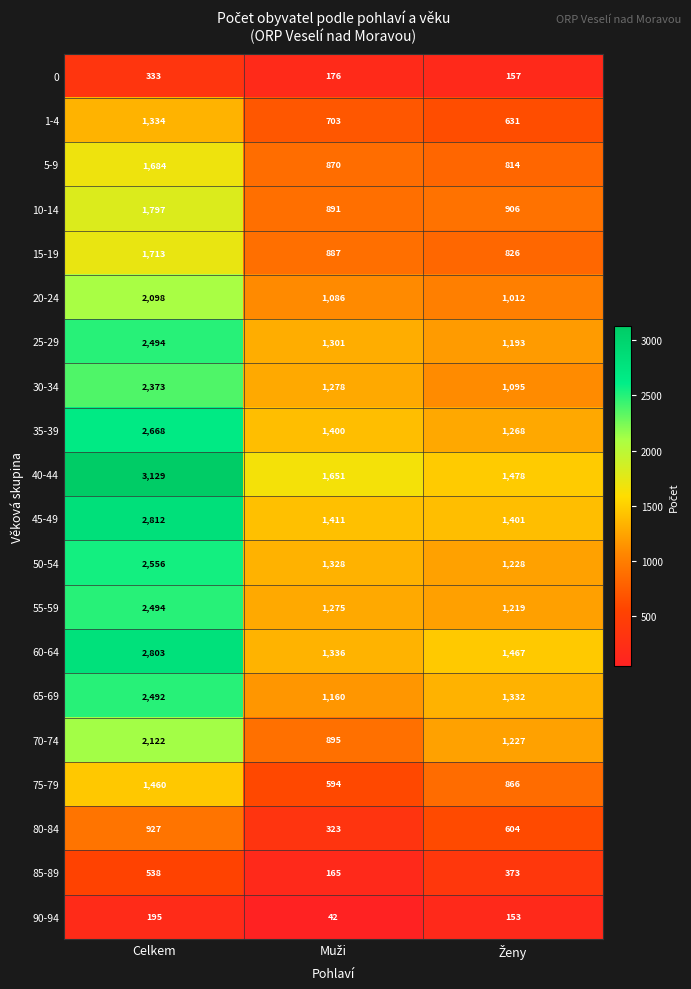

Which series has the largest range (max minus min)?

40-44